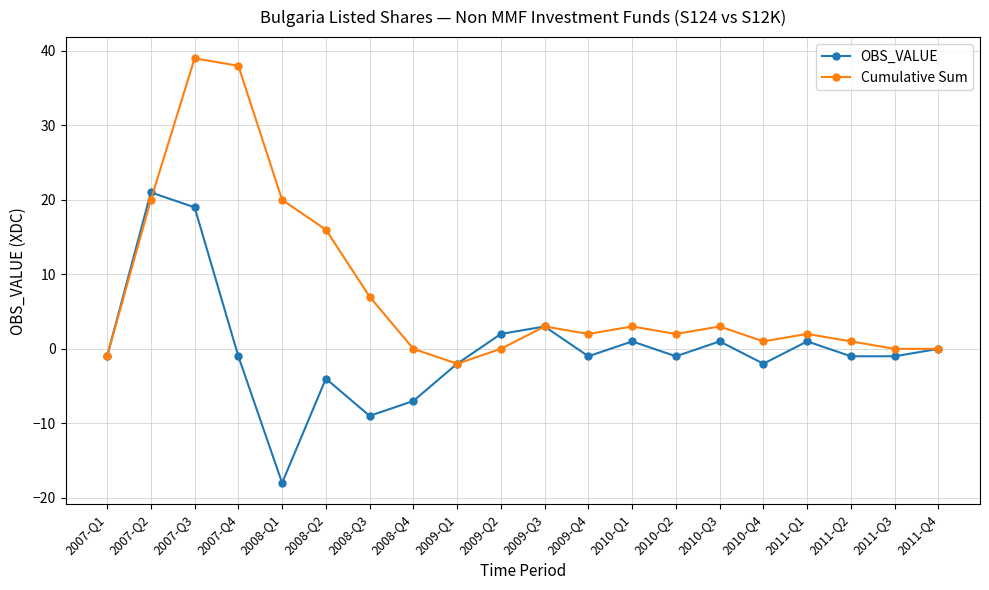

What is the maximum value for Cumulative Sum?

39